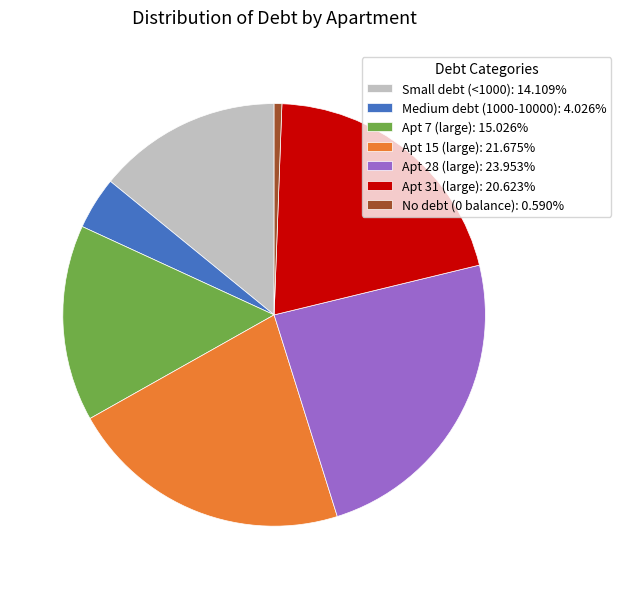

Is Apt 7 (large): 15.026% the majority of the pie?

No